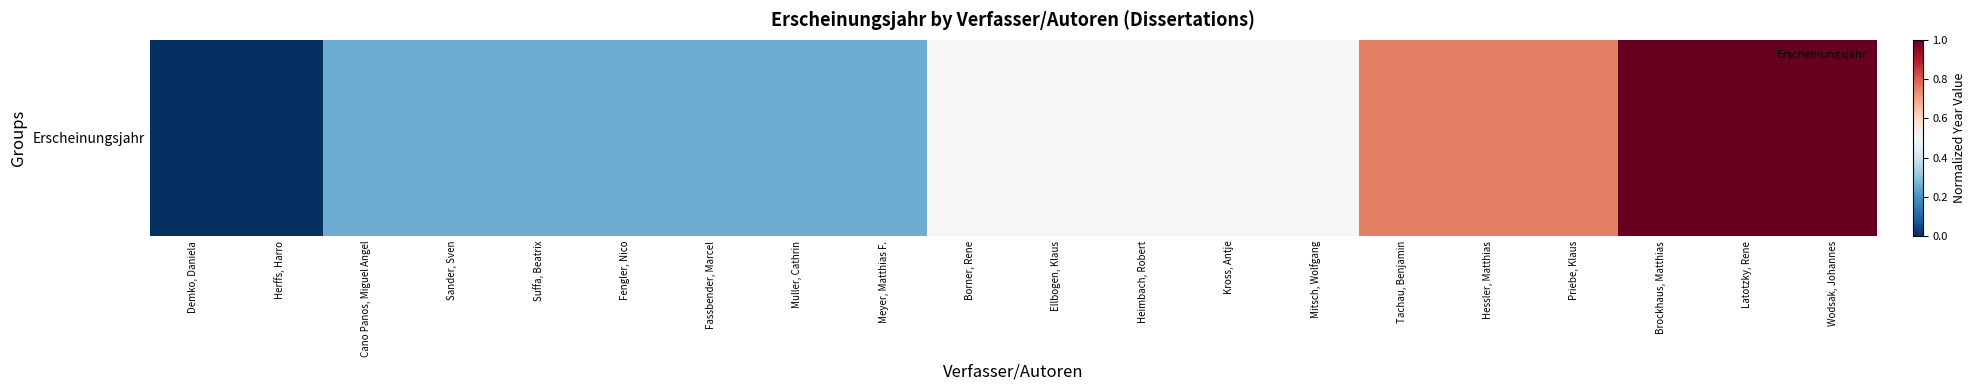

What is the sum of the values at Kross, Antje and Hessler, Matthias?

1.2